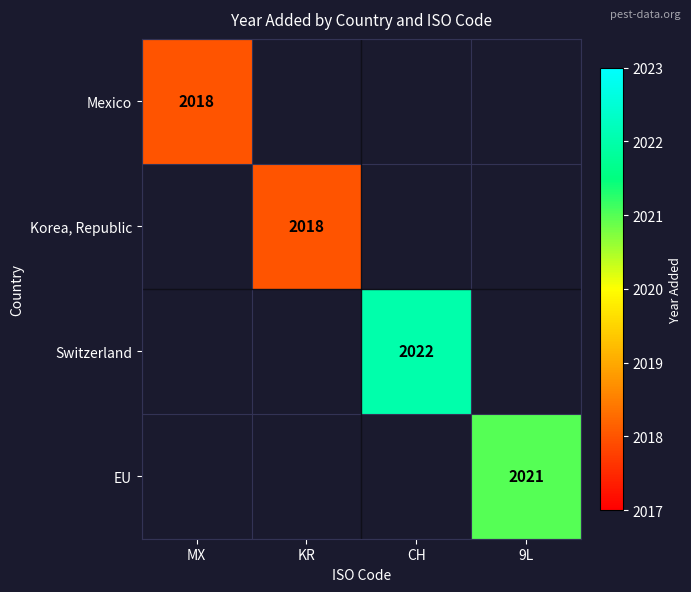

Is it true that Korea, Republic equals 3083 at KR?

False